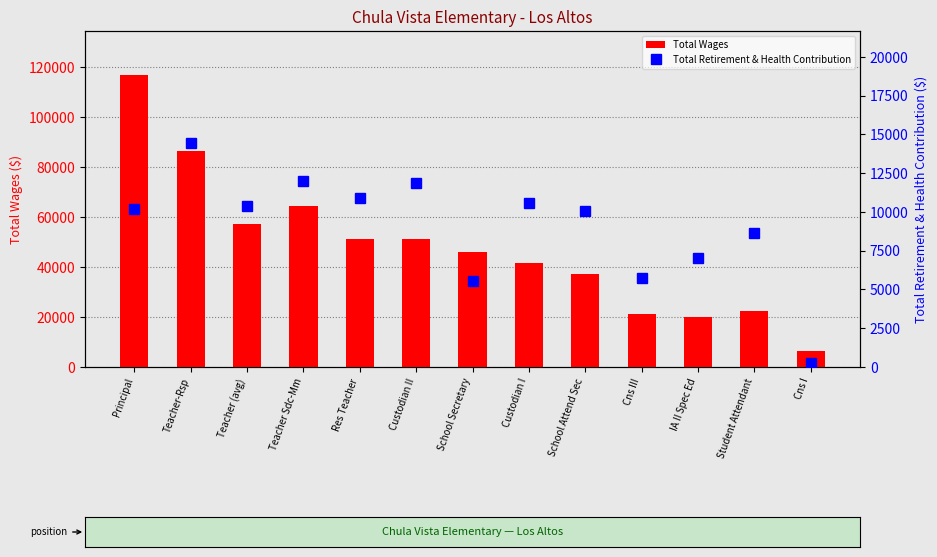

What is the difference between the maximum and minimum values in the Total Wages series?

110392.5